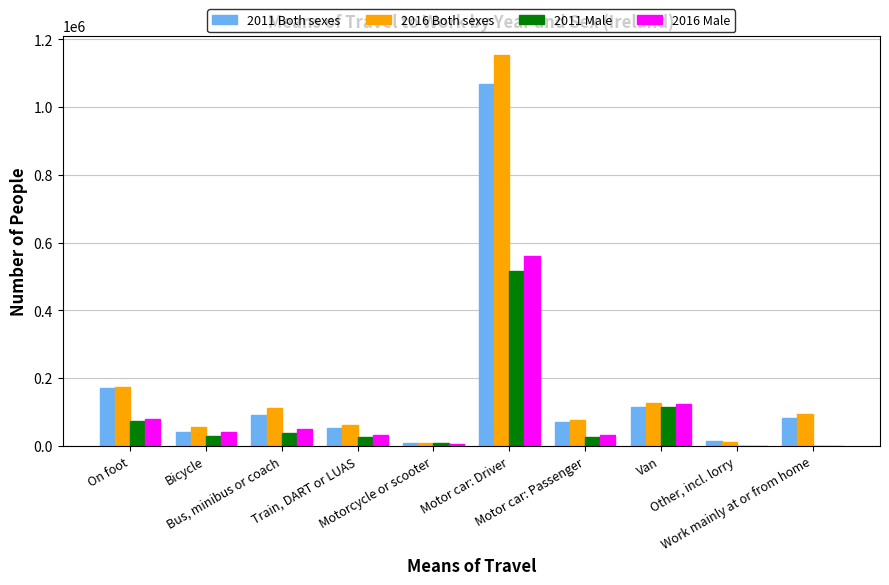

Rank the categories by 2011 Both sexes value from lowest to highest.

Motorcycle or scooter, Other, incl. lorry, Bicycle, Train, DART or LUAS, Motor car: Passenger, Work mainly at or from home, Bus, minibus or coach, Van, On foot, Motor car: Driver